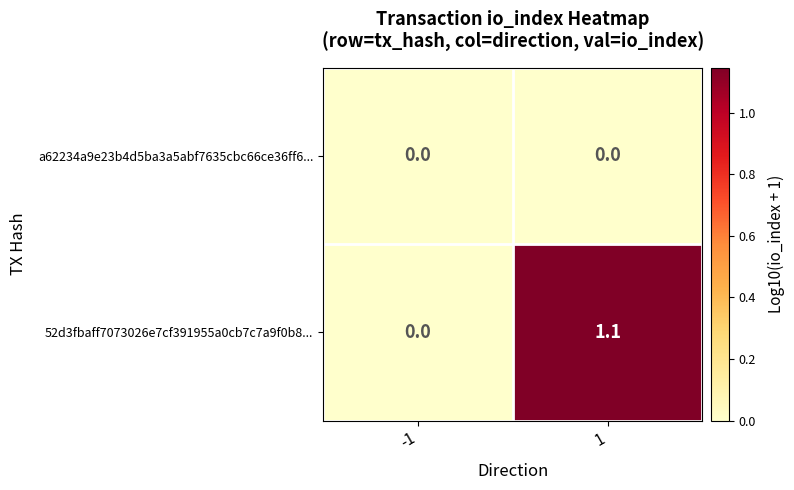

Is it true that 52d3fbaff7073026e7cf391955a0cb7c7a9f0b8... equals 0.0 at -1?

True